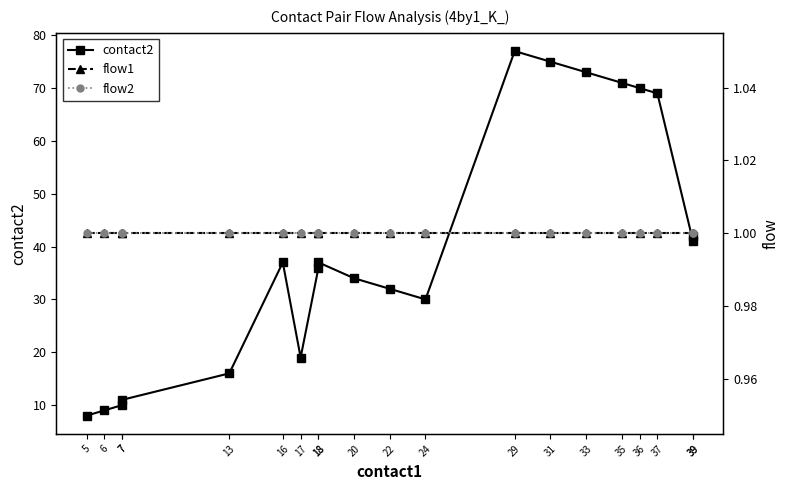

What is the sum of the contact2 values at 29 and 39?

118